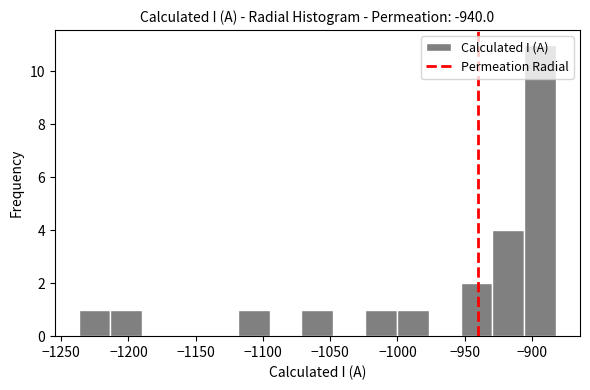

Reading left to right, transcribe this chart: for each bar, give the range it covers on the x-axis and its height. Neither the bar edges nor the heights are printed on the chart, so give them approximately, as read against the axes.

-1235 to -1215: 1
-1215 to -1190: 1
-1190 to -1165: 0
-1165 to -1140: 0
-1140 to -1120: 0
-1120 to -1095: 1
-1095 to -1070: 0
-1070 to -1050: 1
-1050 to -1025: 0
-1025 to -1000: 1
-1000 to -975: 1
-975 to -955: 0
-955 to -930: 2
-930 to -905: 4
-905 to -880: 11